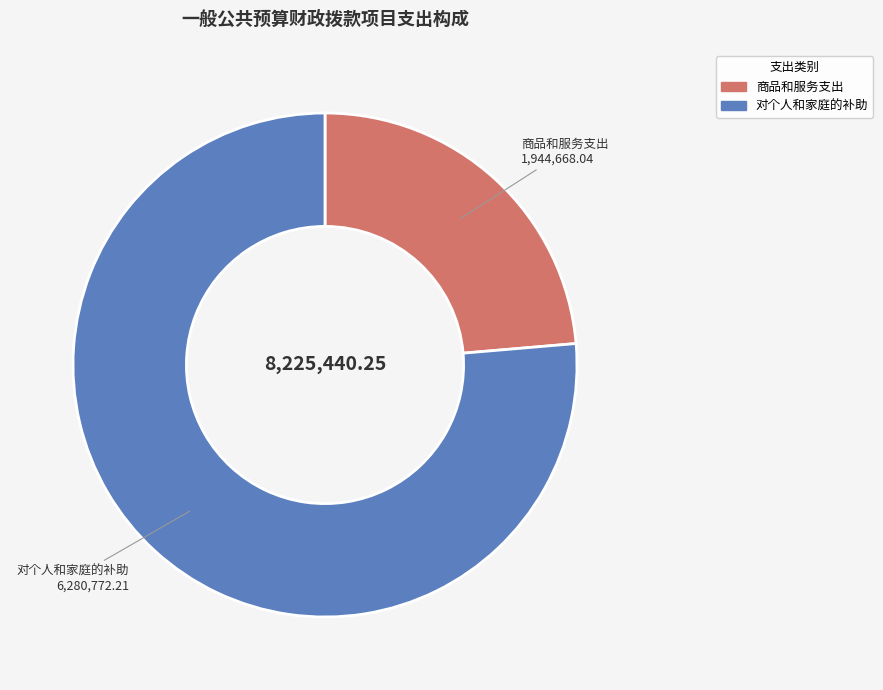

What is the largest slice in the pie chart?

对个人和家庭的补助